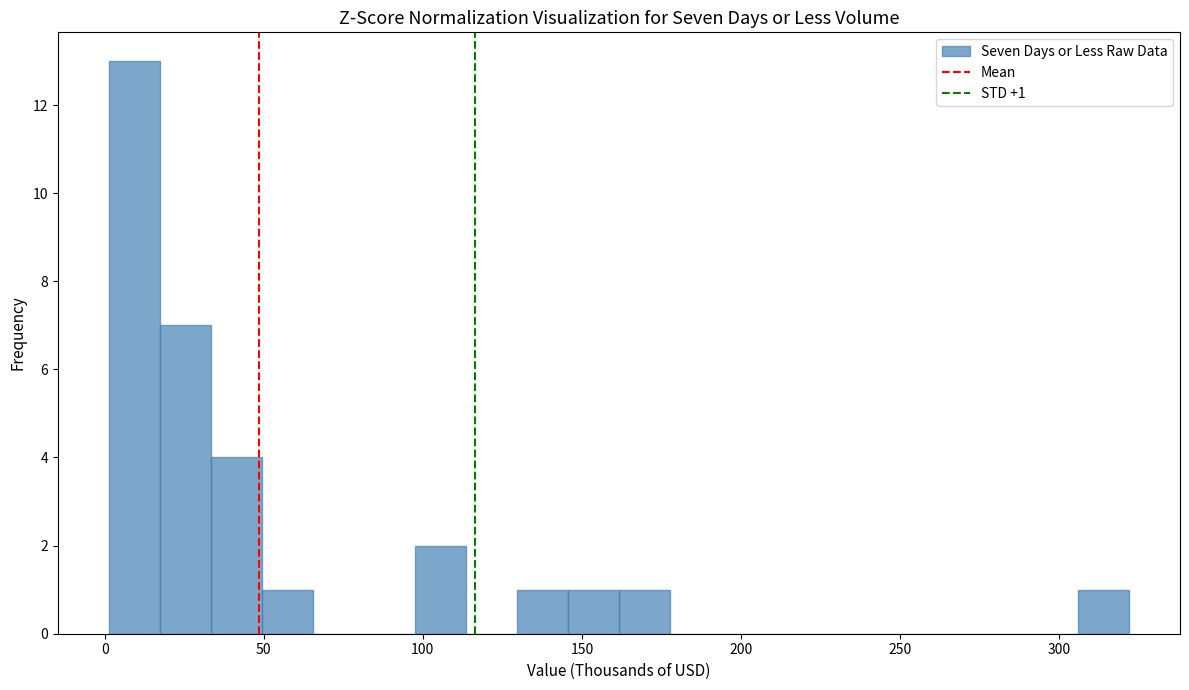

Around what value on the x-axis is the tallest bar? Give the approximate position of its centre, as read against the axis.

10